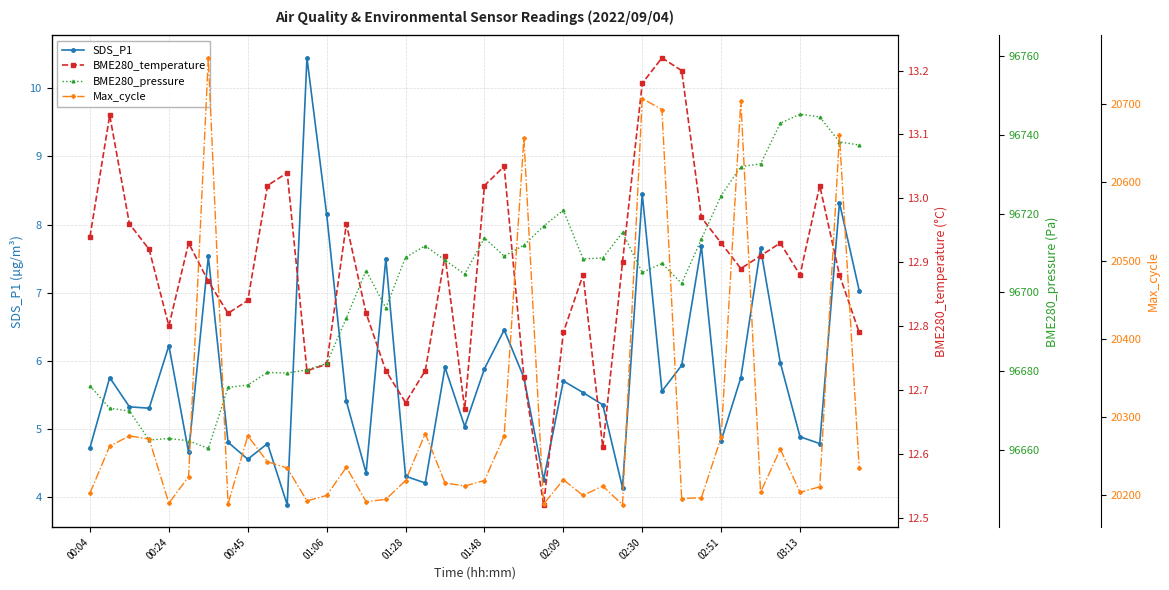

The value of SDS_P1 at 00:04 is 4.7. True or false?

True